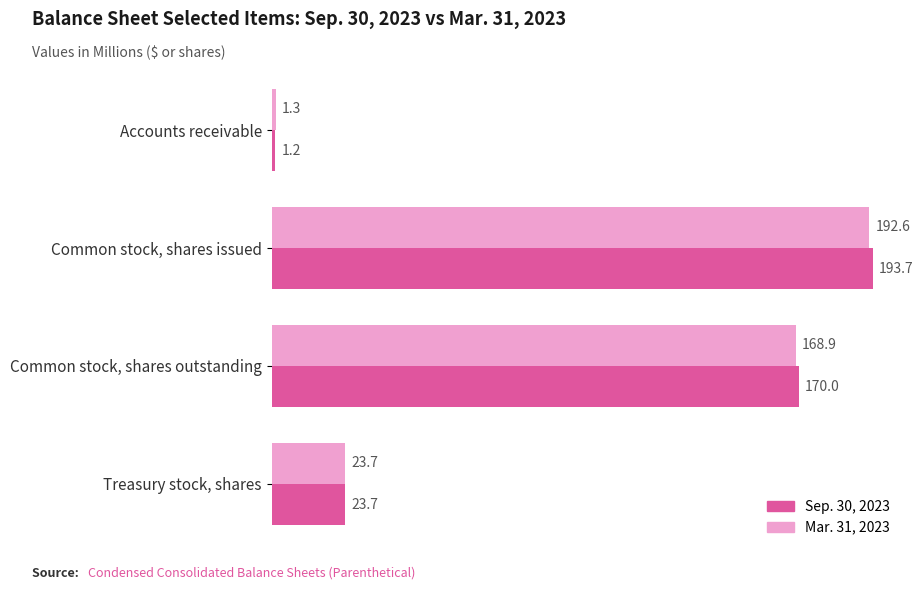

What are all the series names shown in the legend?

Sep. 30, 2023, Mar. 31, 2023